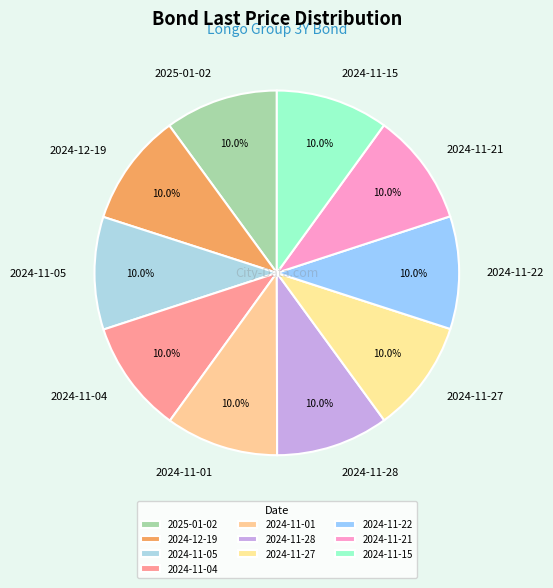

Is the sum of 2024-12-19 and 2024-11-27 greater than half?

No